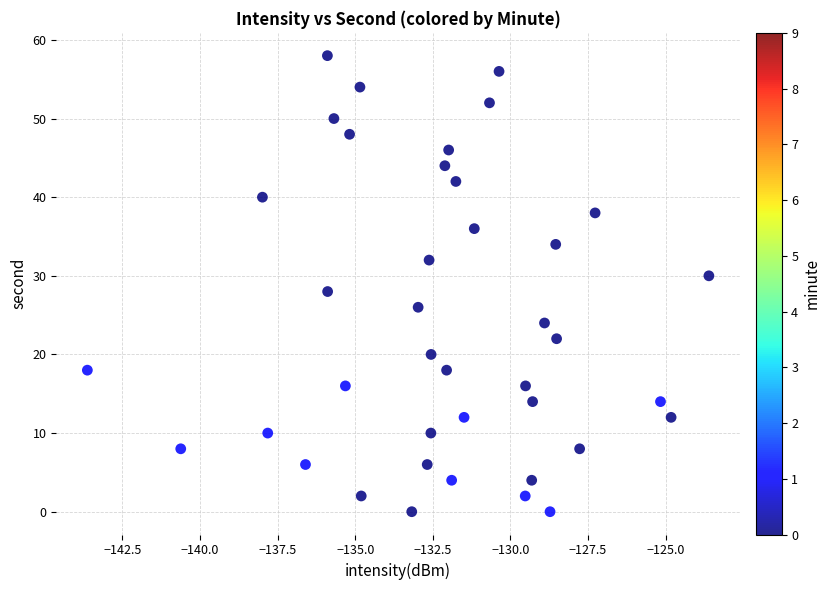

What is the range of Y values (max minus min)?

58